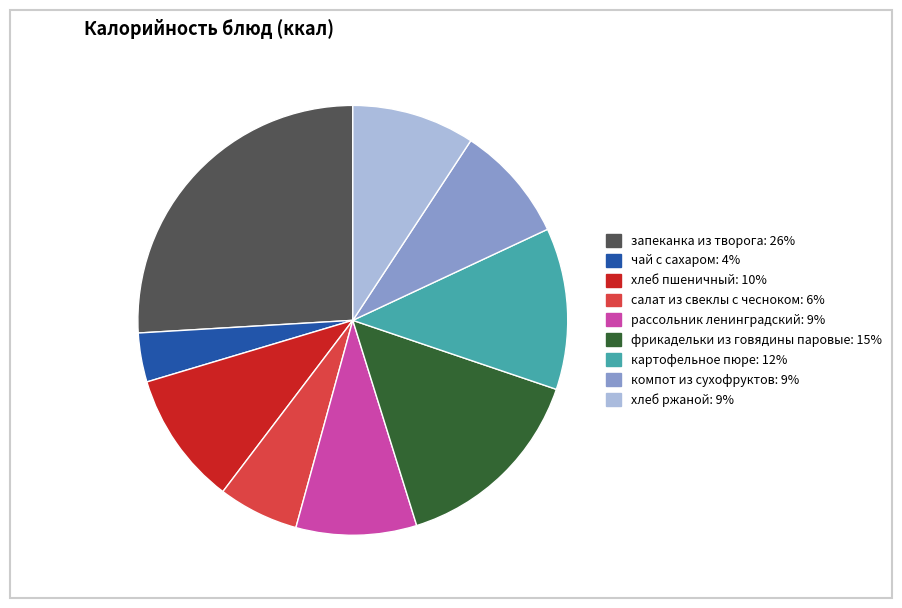

Does чай с сахаром: 4% represent more than half of the total?

No